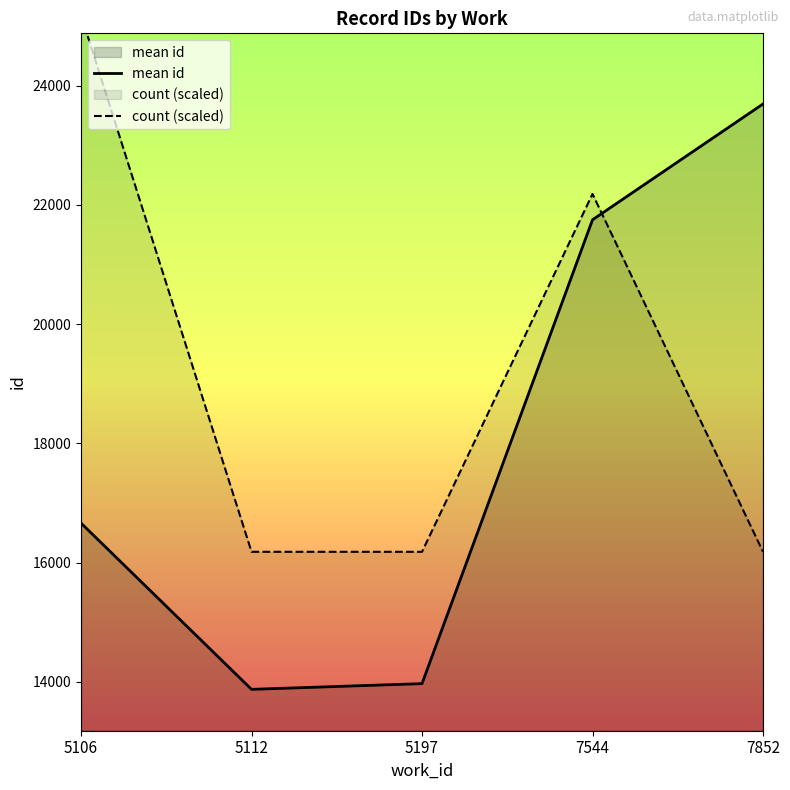

List the series in order of their overall mean, lowest first.

mean id, count (scaled)